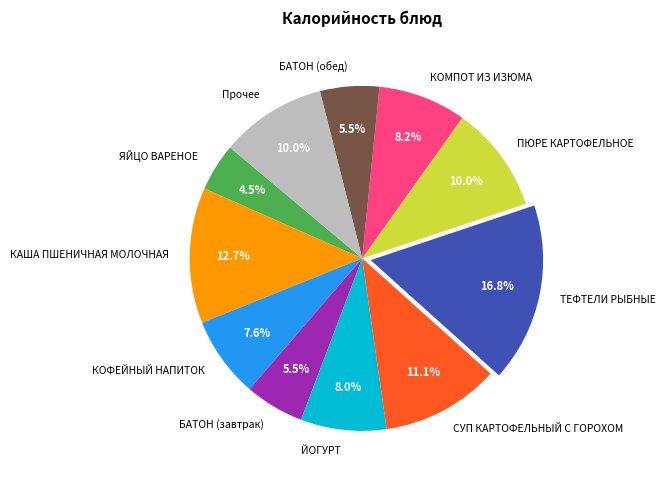

Approximately how many times larger is the value at ЙОГУРТ compared to ЯЙЦО ВАРЕНОЕ?

1.8